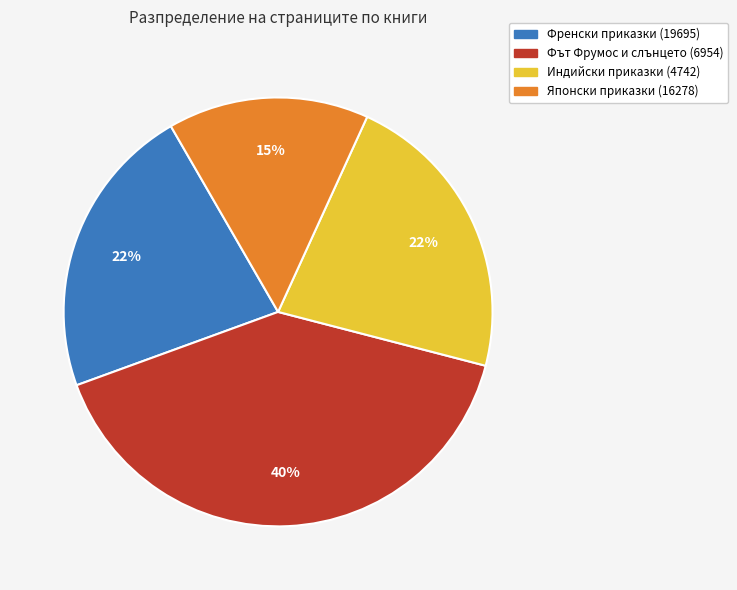

How many segments does this pie chart have?

4